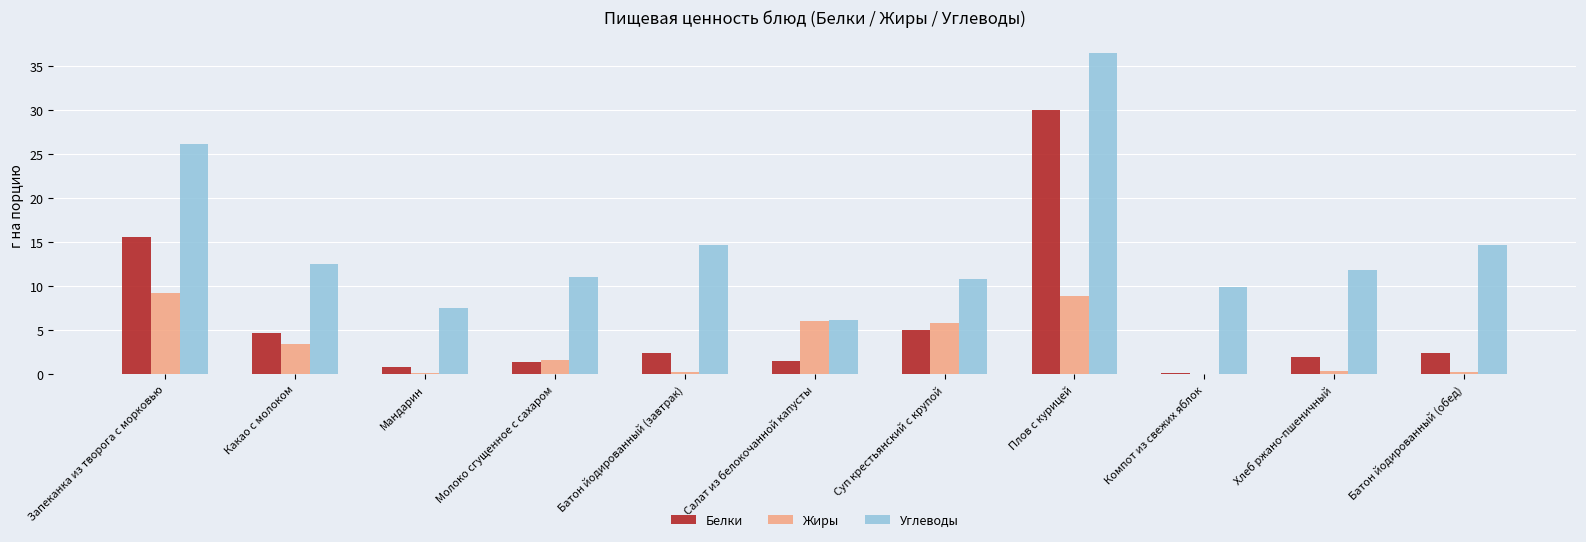

What is the total value across all series at Молоко сгущенное с сахаром?

14.2